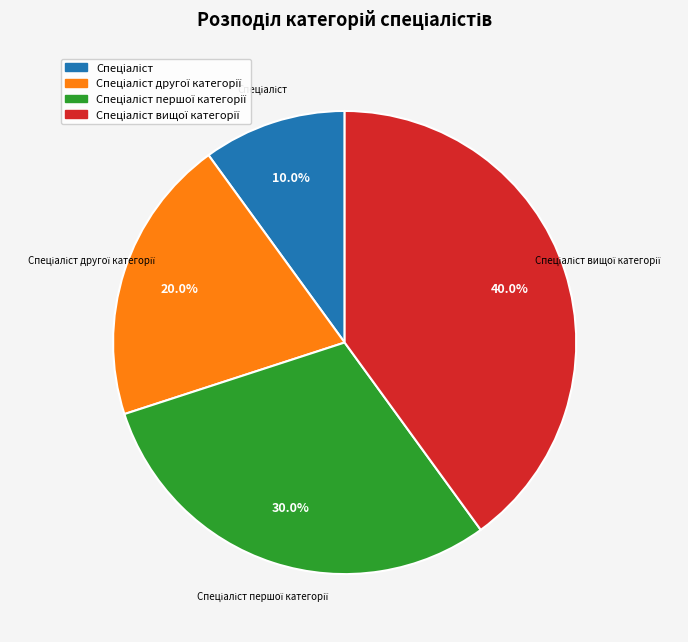

Is there any slice that represents more than half of the pie?

No